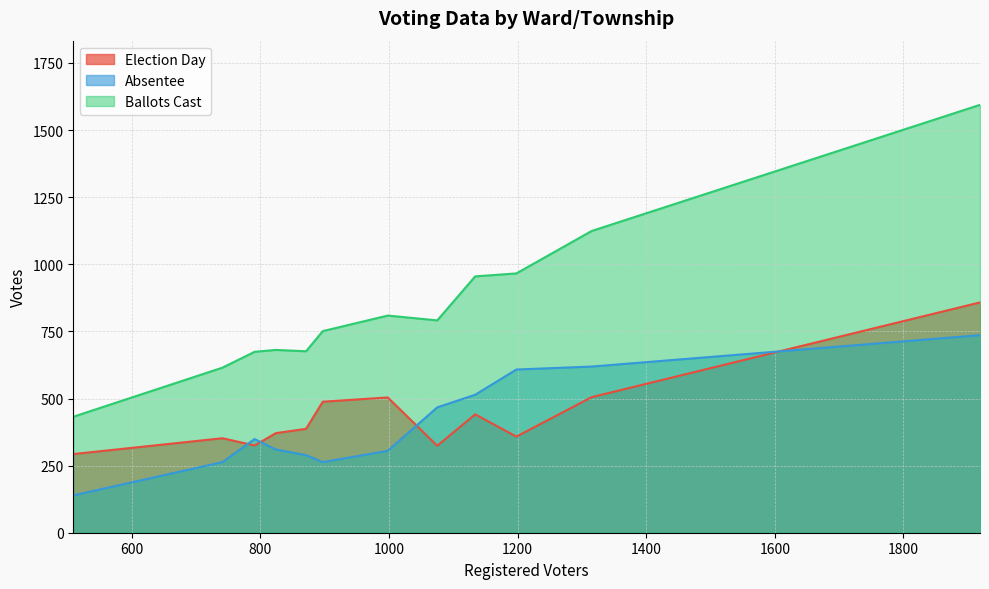

The value of Election Day at Adams/Hazel Green is 244. True or false?

False